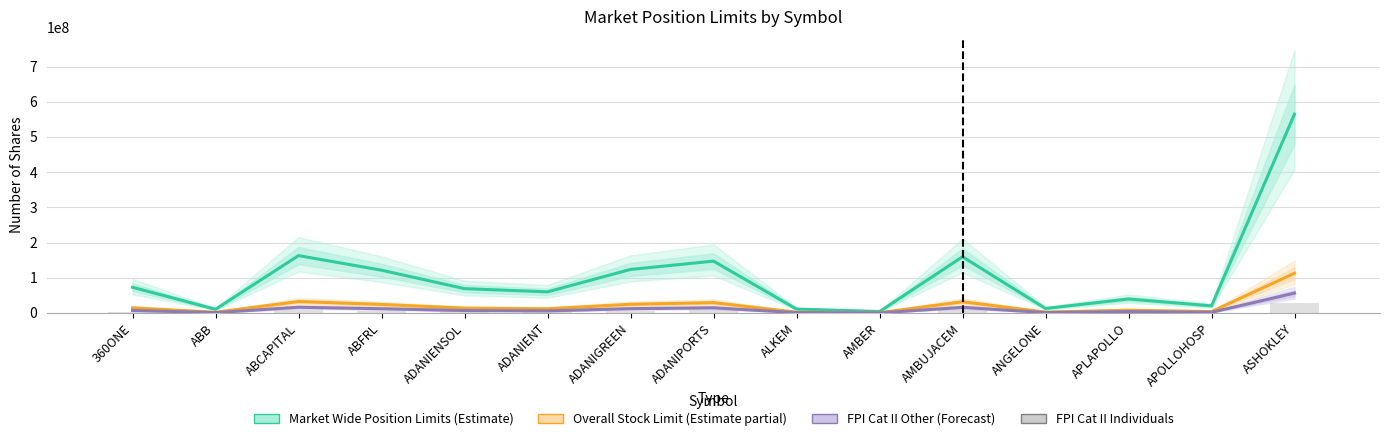

Is it true that Market Wide Position Limits equals 123755903 at ADANIGREEN?

True